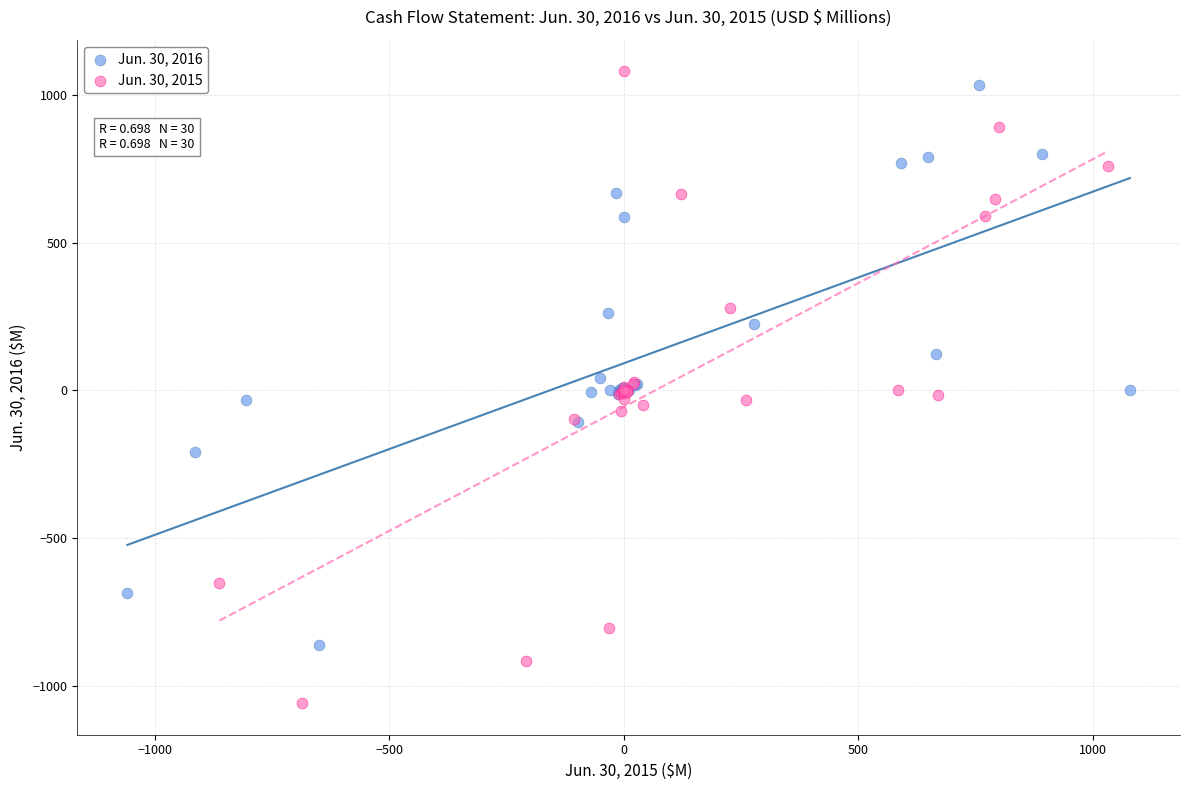

Which series reaches the minimum Y coordinate?

Jun. 30, 2015